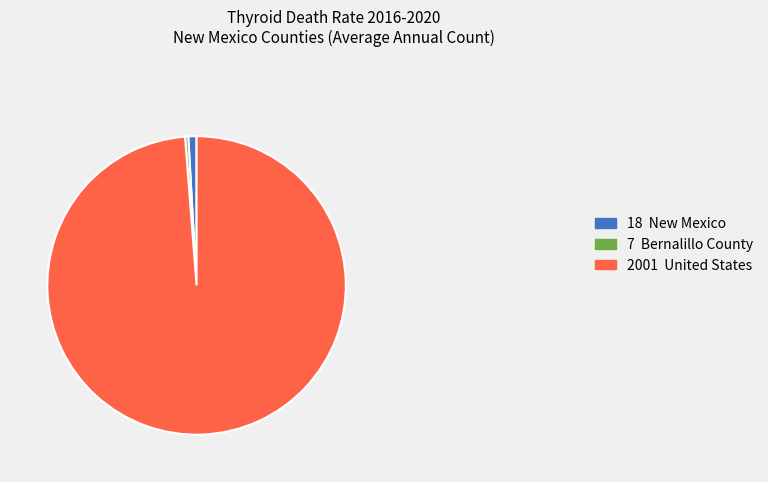

Rank the categories by value from lowest to highest.

7 Bernalillo County, 18 New Mexico, 2001 United States